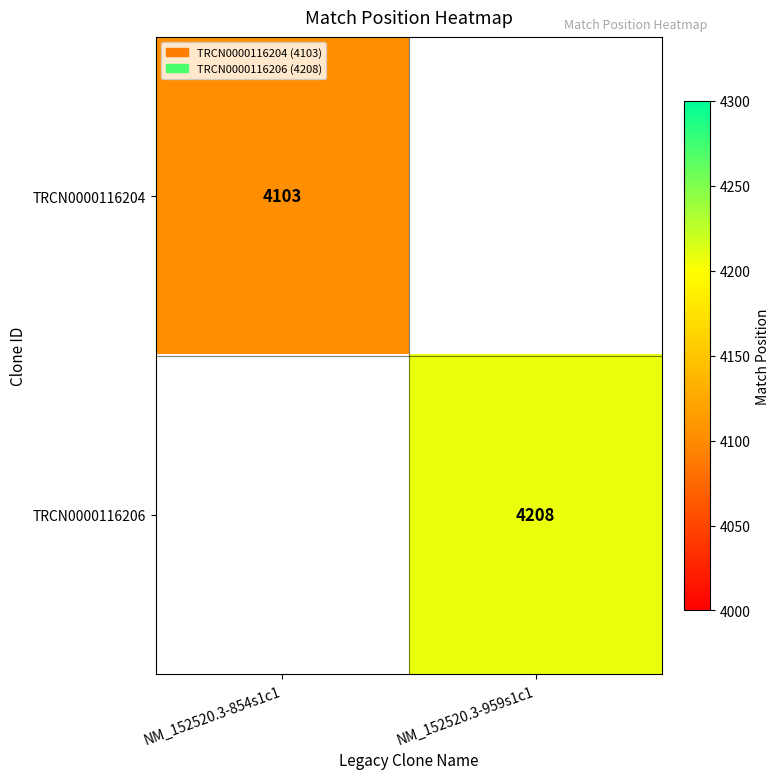

Between NM_152520.3-854s1c1 and NM_152520.3-959s1c1, which is larger?

NM_152520.3-959s1c1